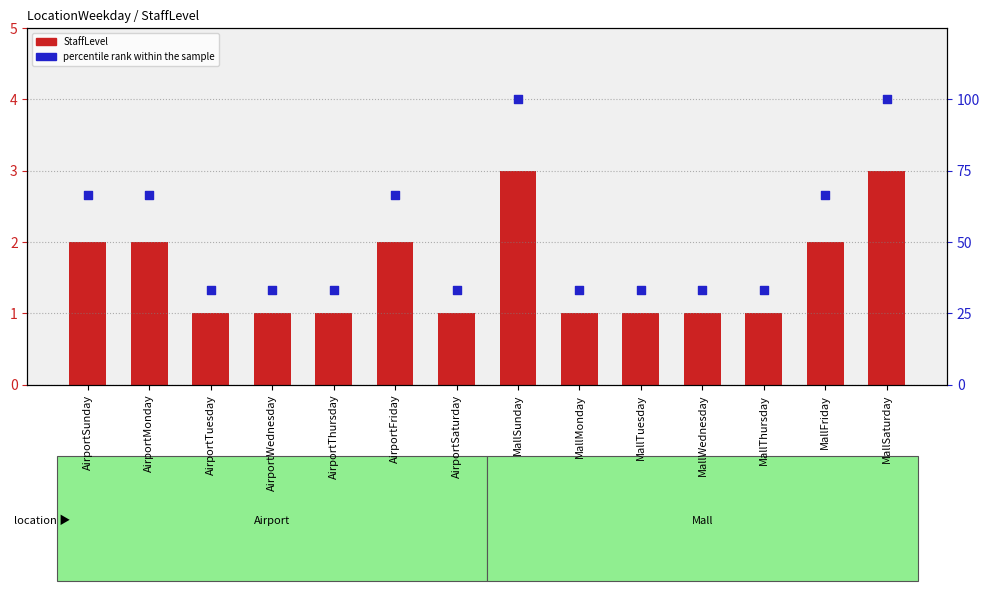

Which series has the widest spread of Y values?

percentile rank within the sample